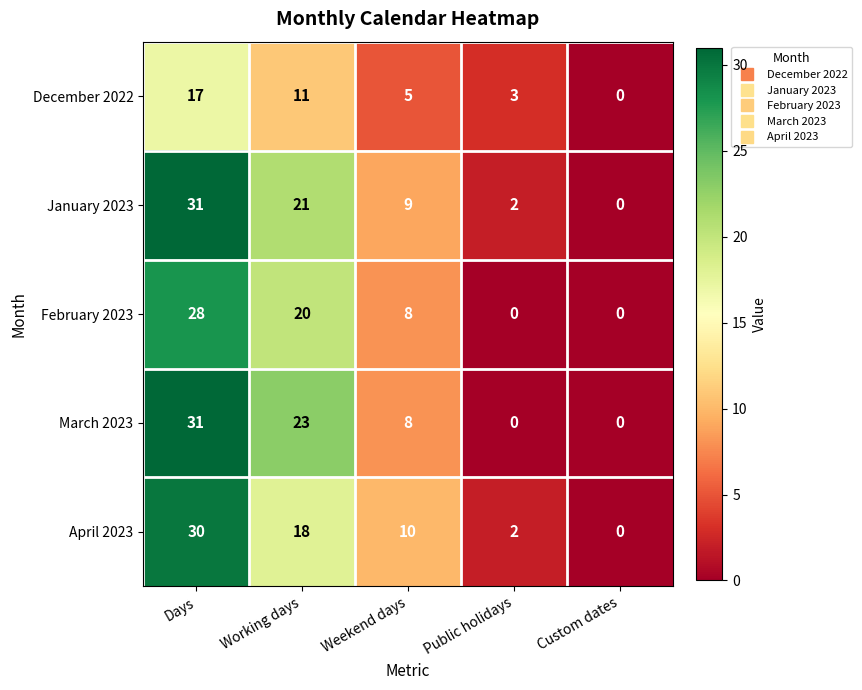

Reading left to right, list all the values displayed in this chart.

December 2022: 17	11	5	3	0
January 2023: 31	21	9	2	0
February 2023: 28	20	8	0	0
March 2023: 31	23	8	0	0
April 2023: 30	18	10	2	0